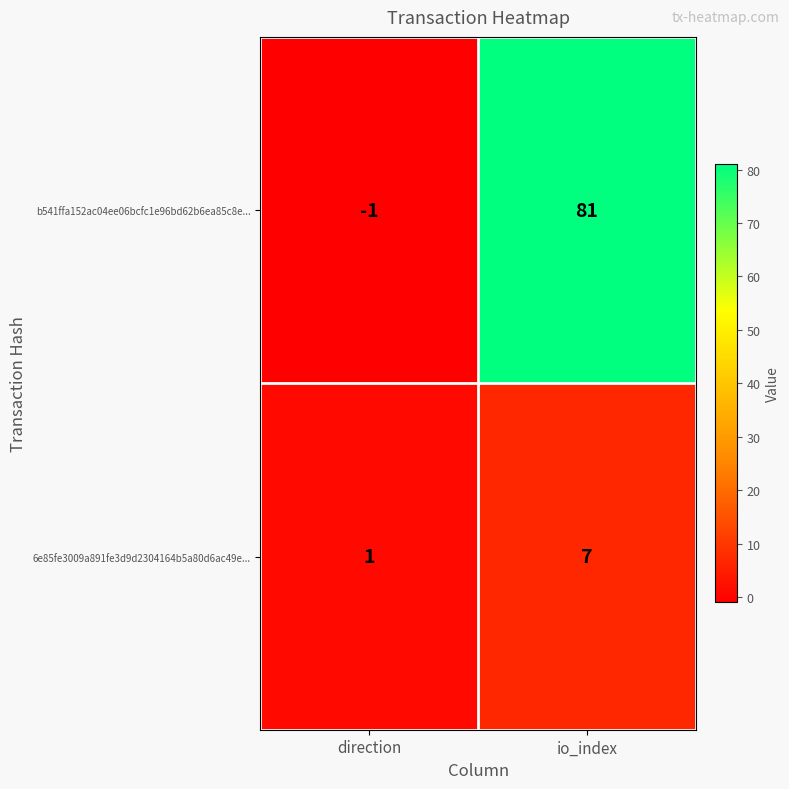

Is it true that b541ffa152ac04ee06bcfc1e96bd62b6ea85c8e... equals -2 at direction?

False